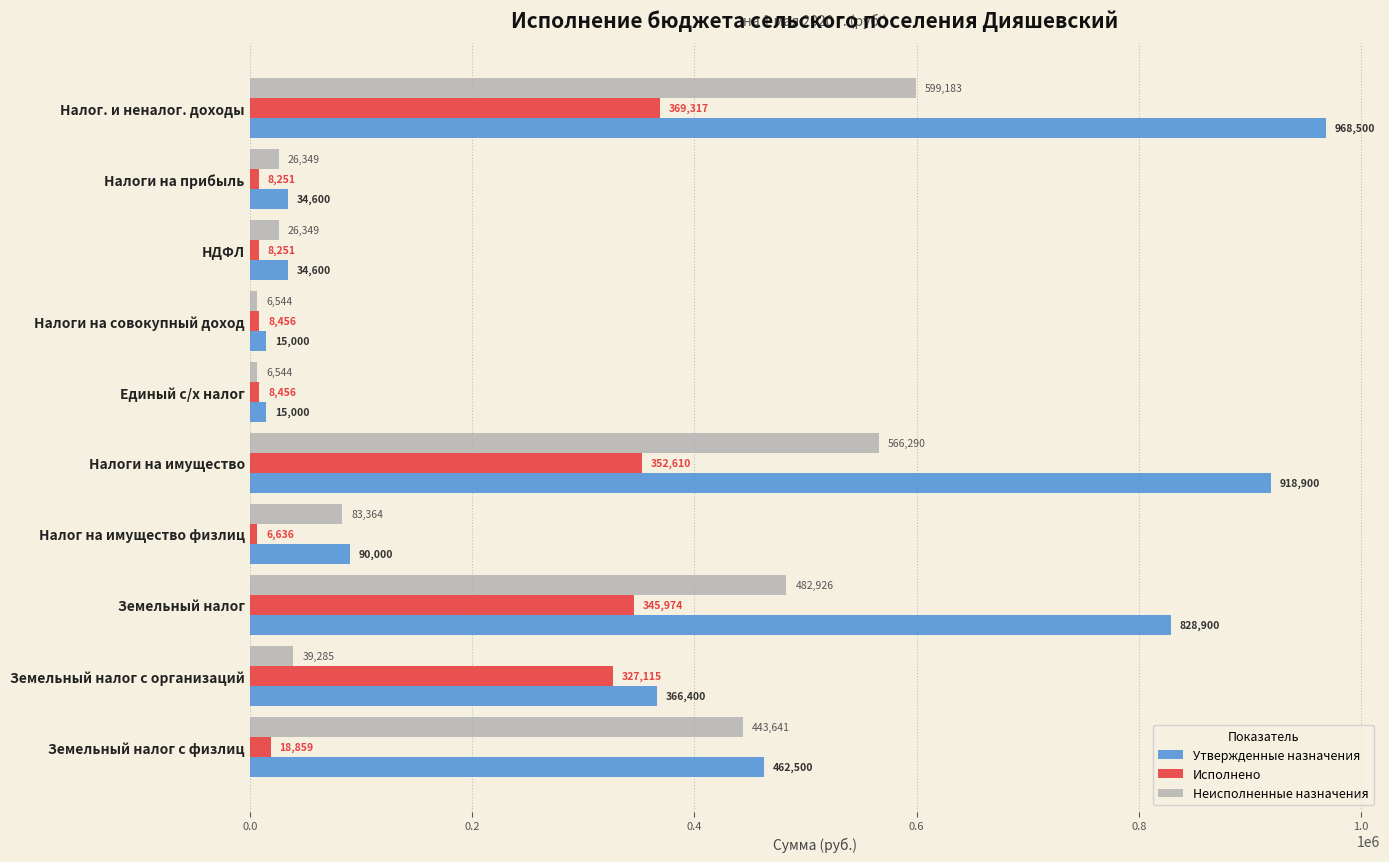

What is the smallest value displayed?

6544.5